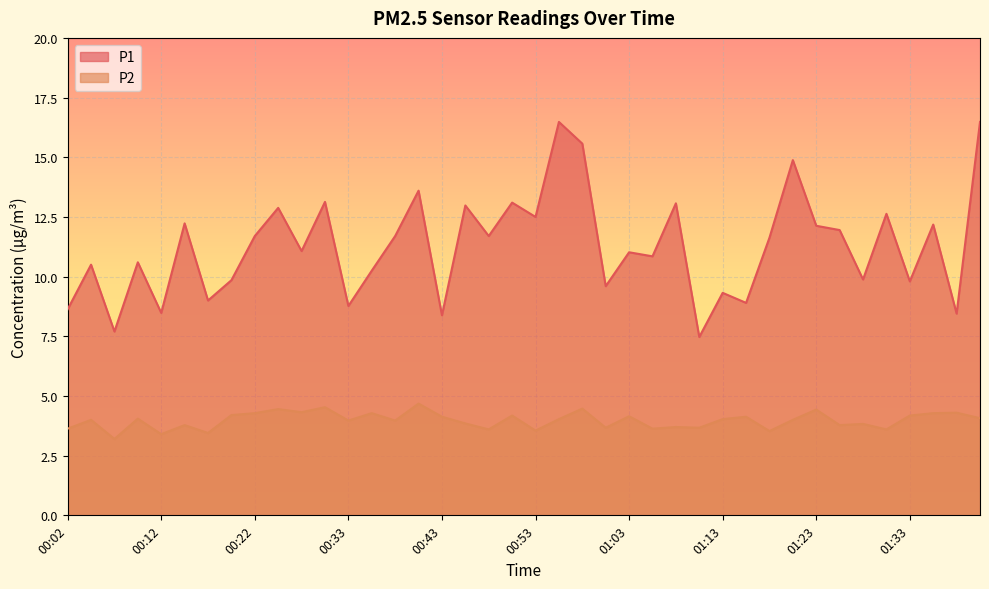

At which category does P1 reach its first local peak?

00:04